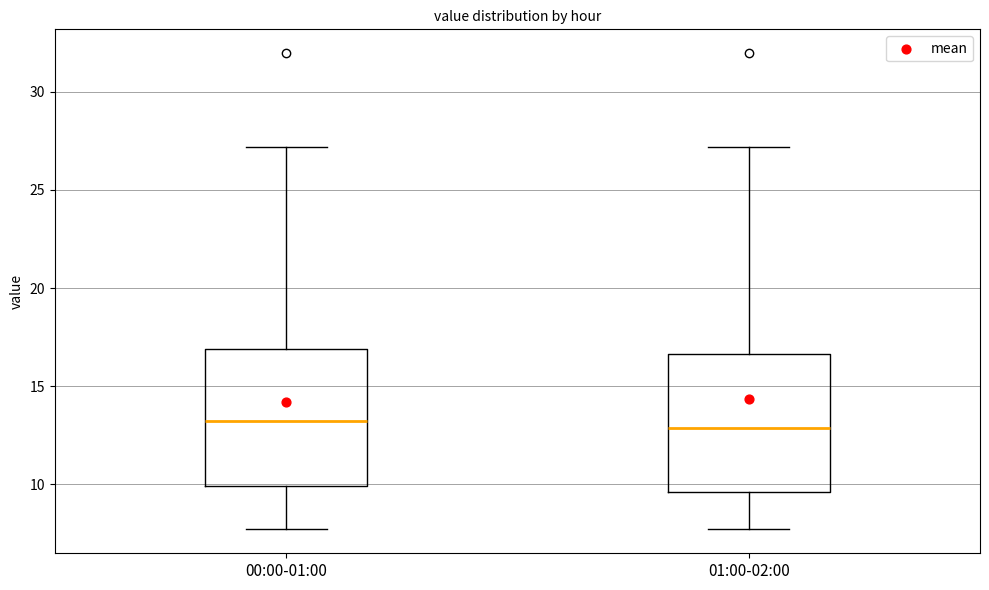

Reading left to right, read every box against the y-axis: the position of its median line, the range the box covers, and the ends of its whiskers. The values are not printed on the chart, so give them approximately, as read against the axis.

00:00-01:00: median 13.0, box 10.0 to 17.0, whiskers 7.5 to 27.0
01:00-02:00: median 13.0, box 9.5 to 16.5, whiskers 7.5 to 27.0